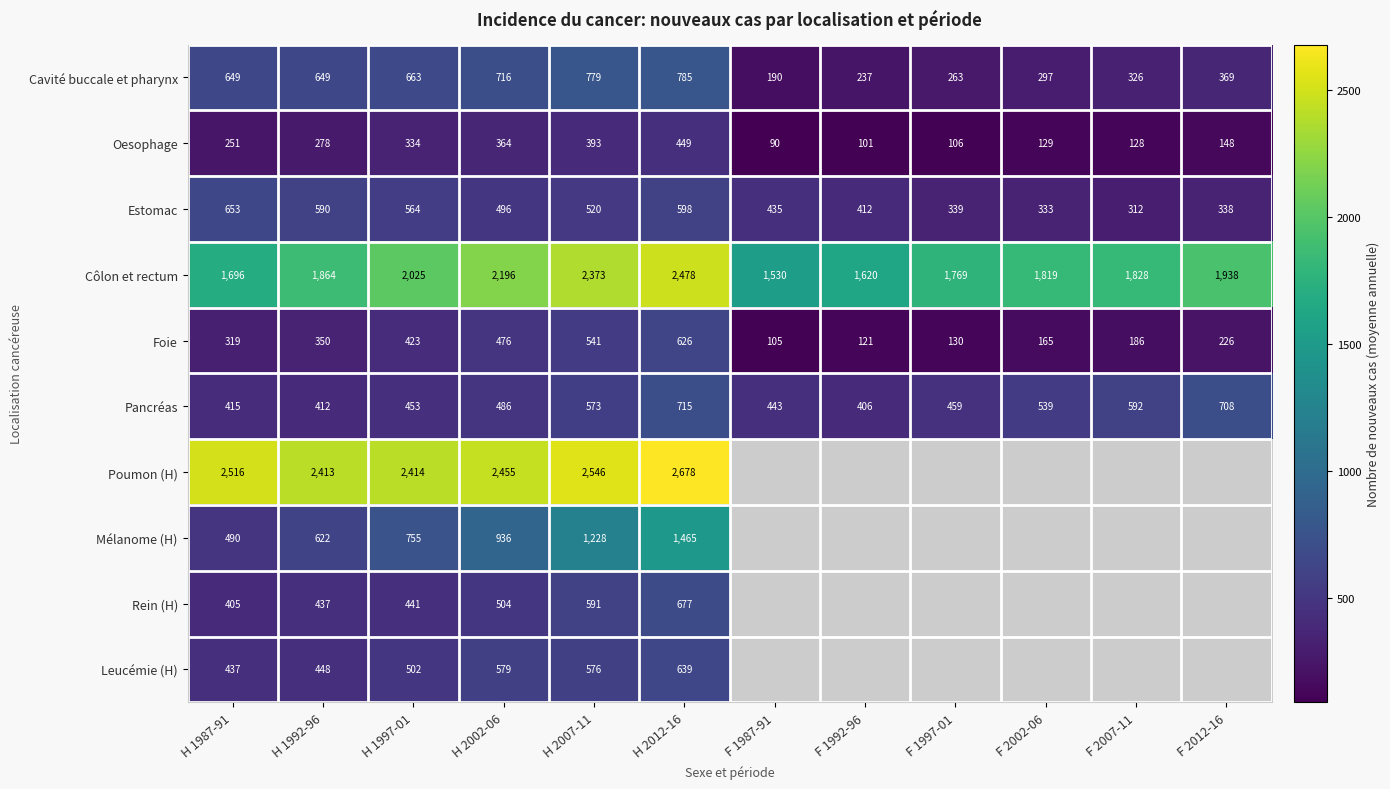

At which label is Estomac closest to 482?

H 2002-06